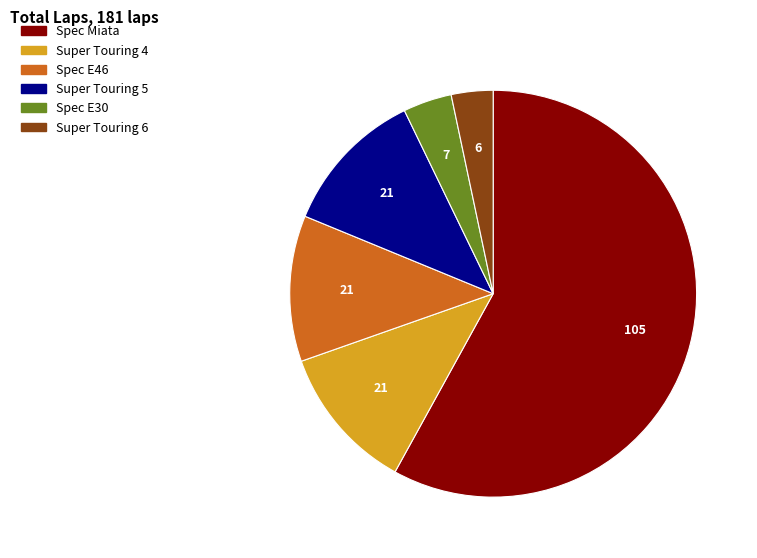

Is there any slice that represents more than half of the pie?

Yes